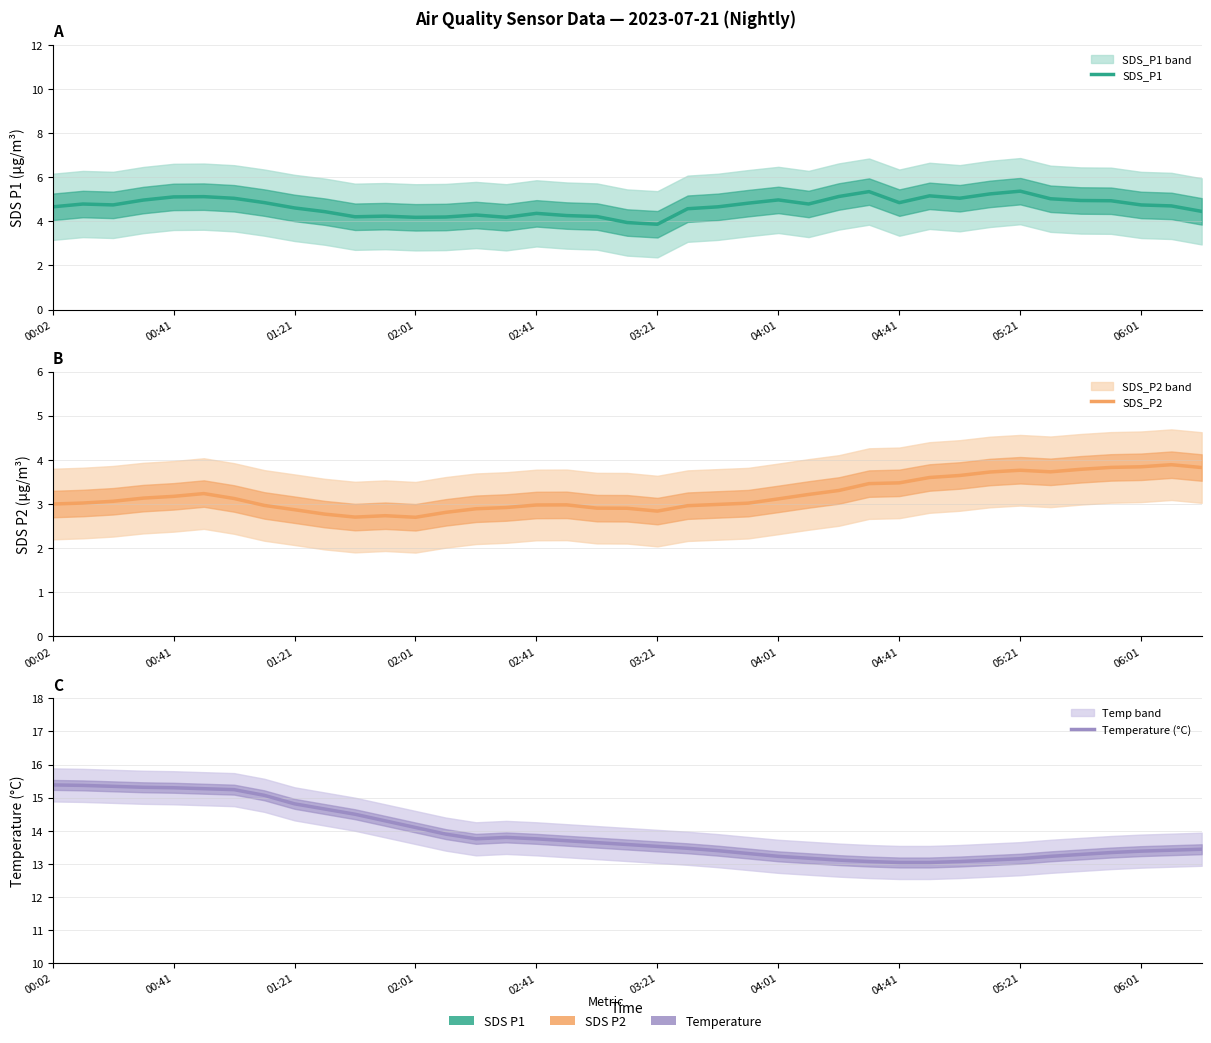

What is the difference between the second highest and minimum values in the SDS_P2 series?

1.1